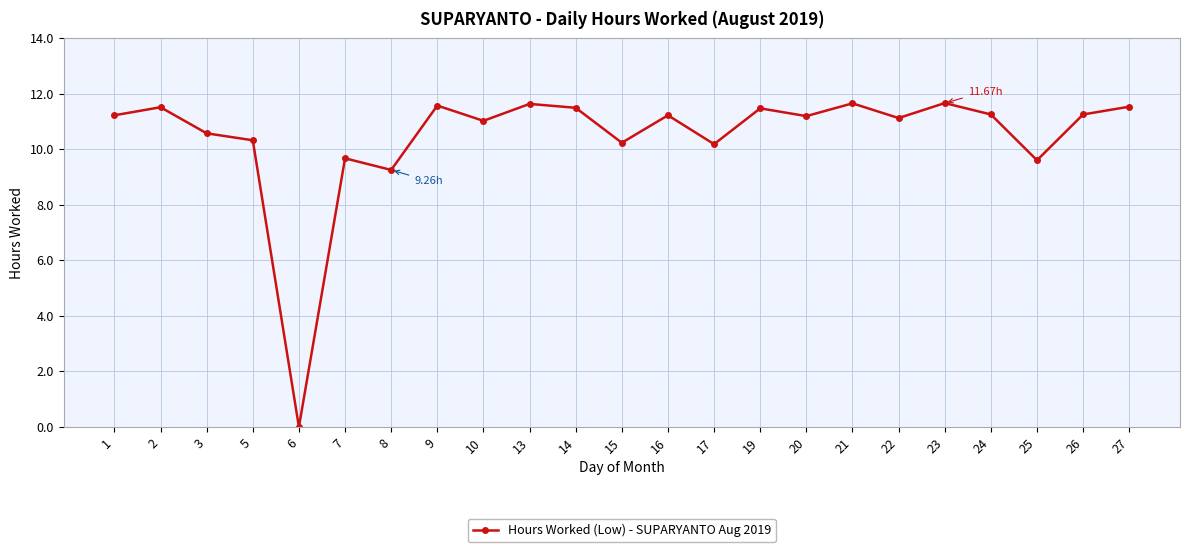

How many points are lower than both their immediate neighbors (excluding endpoints)?

8